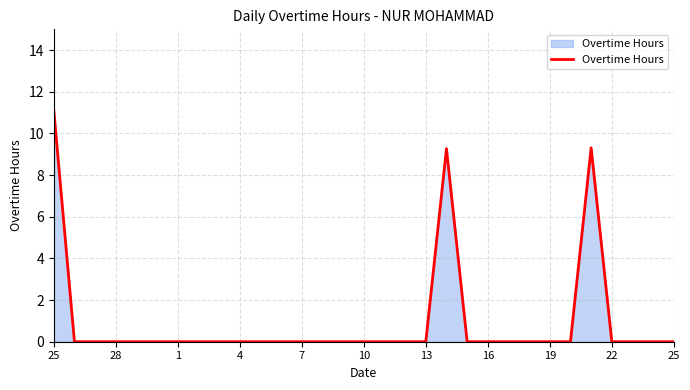

Reading left to right, transcribe all the data shown in this chart.

11.1	0.0	0.0	0.0	0.0	0.0	0.0	0.0	0.0	0.0	0.0	0.0	0.0	0.0	0.0	0.0	0.0	0.0	0.0	9.3	0.0	0.0	0.0	0.0	0.0	0.0	9.3	0.0	0.0	0.0	0.0